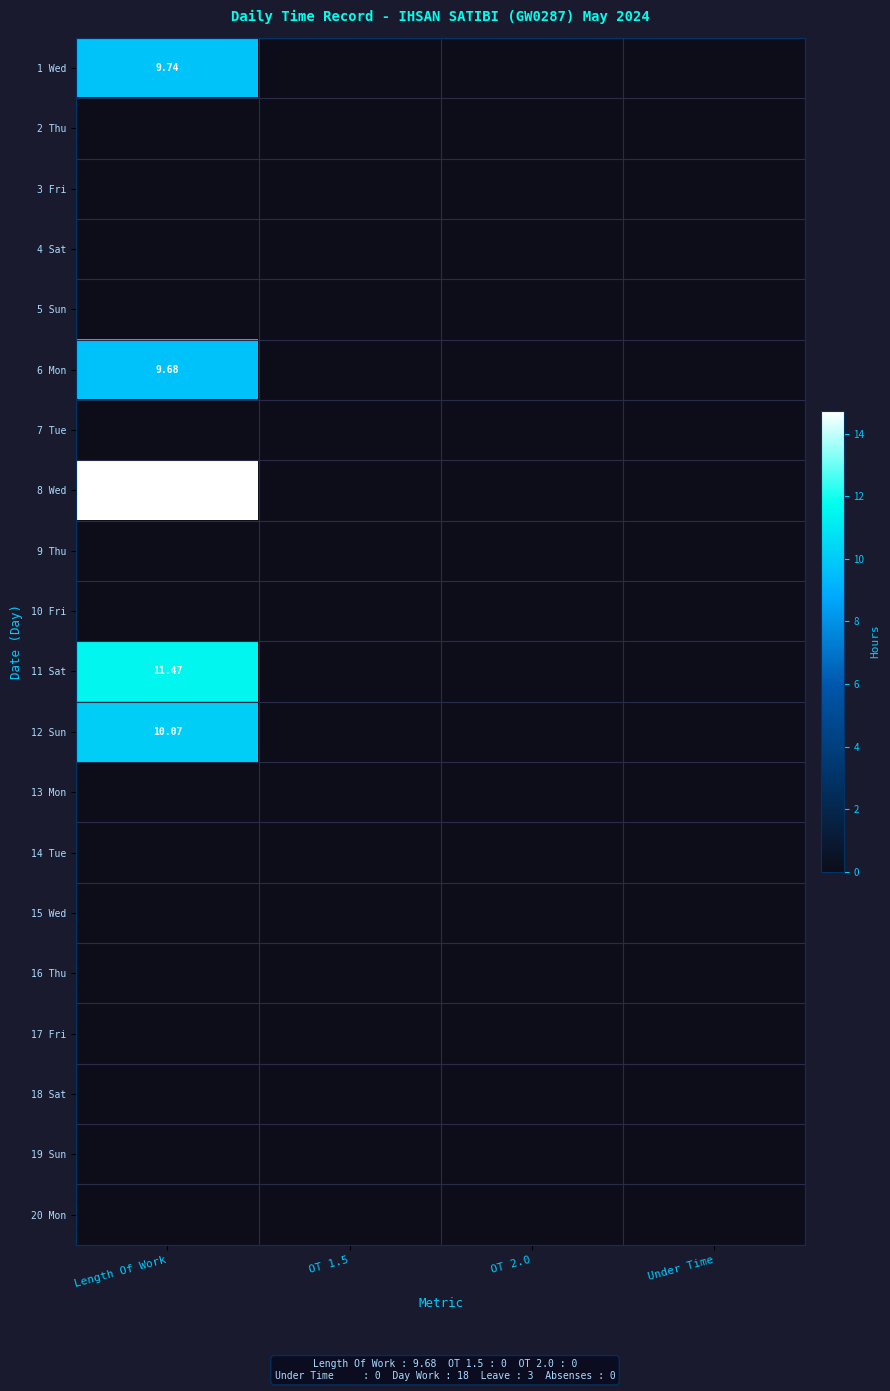

True or false: 15 Wed has a value of 0.0 at Under Time.

True